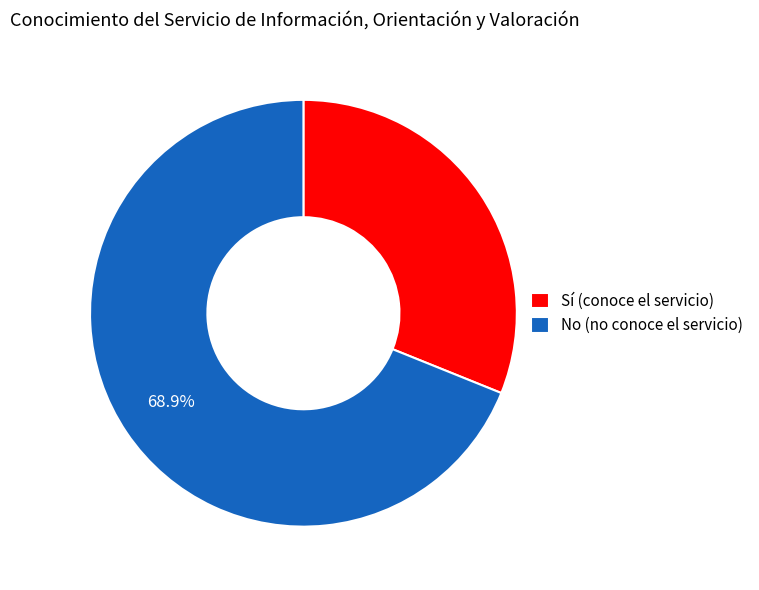

The Sí (conoce el servicio) slice represents 21% of the pie. True or false?

False